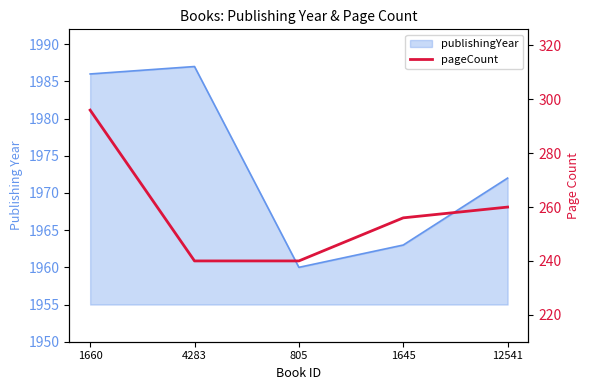

What is the label of the 3rd point from the left?

805